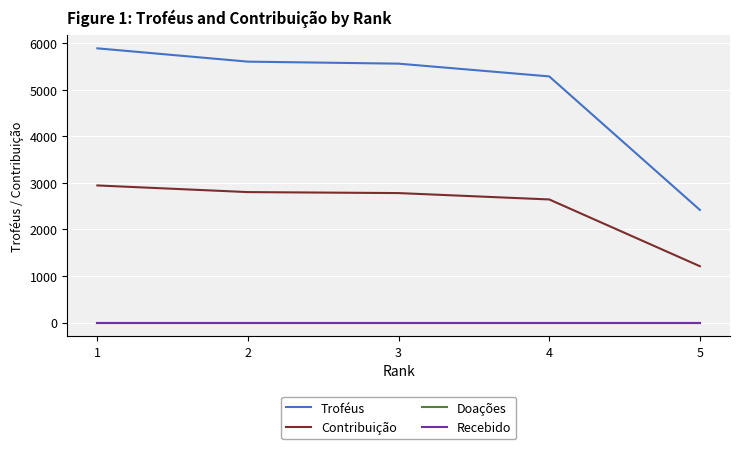

What is the greatest value displayed?

5889